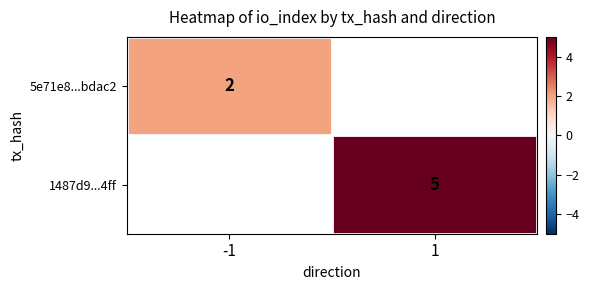

Is it true that 5e71e8...bdac2 equals 1 at -1?

False